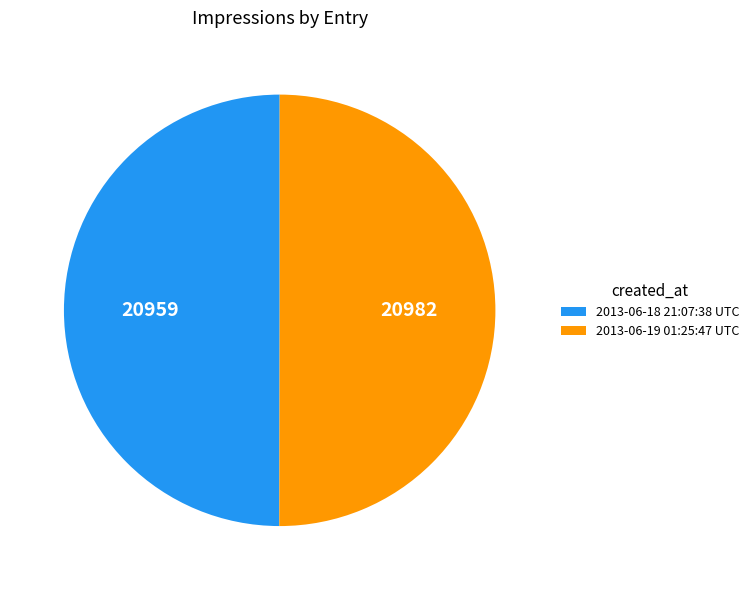

How many segments does this pie chart have?

2